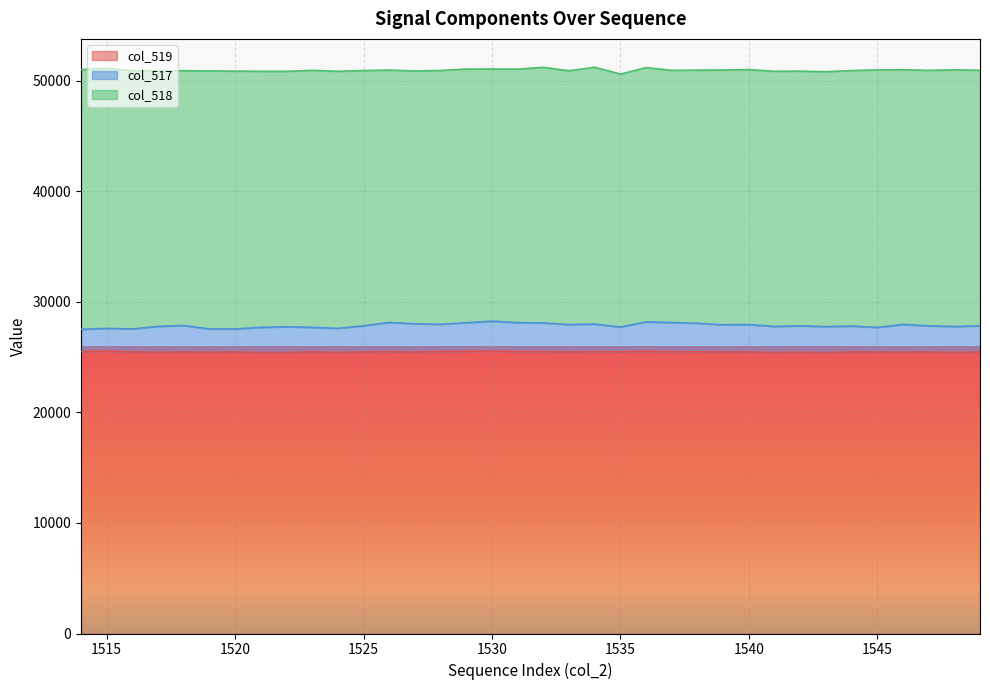

What are all the series names shown in the legend?

col_519, col_517, col_518